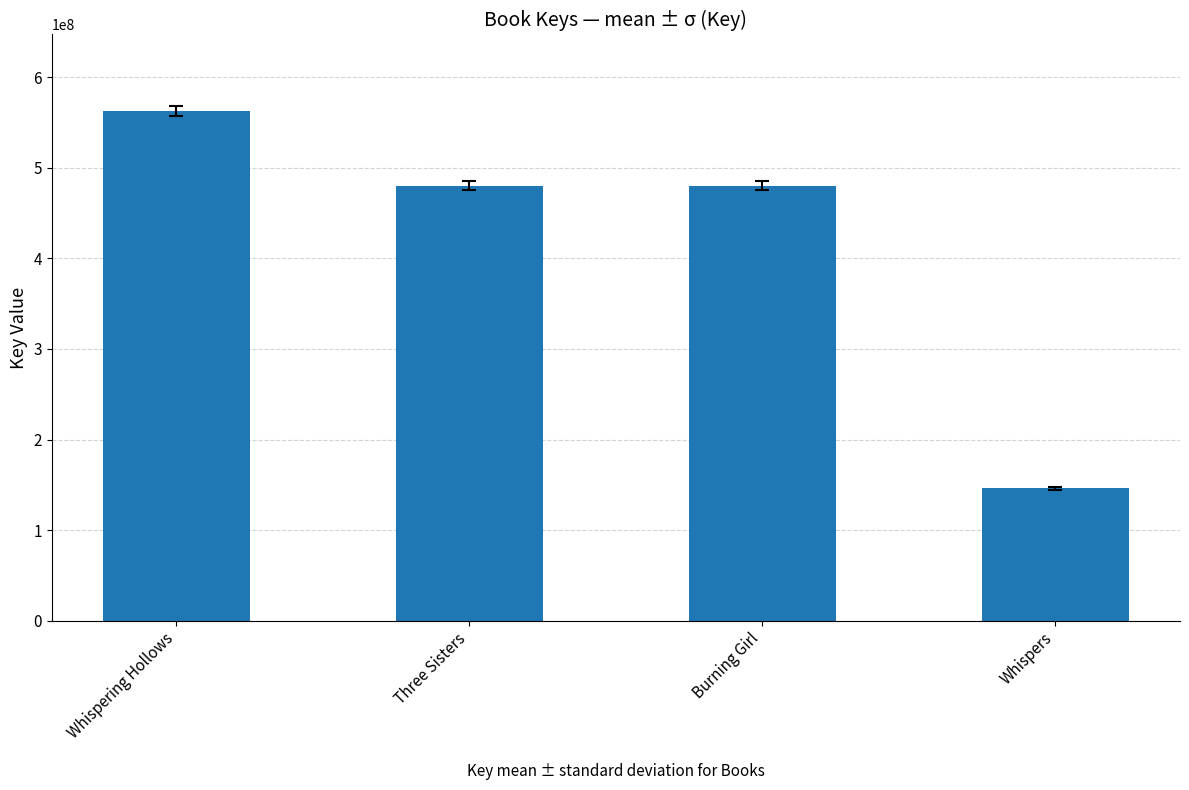

What is the label of the 1st bar from the right?

Whispers